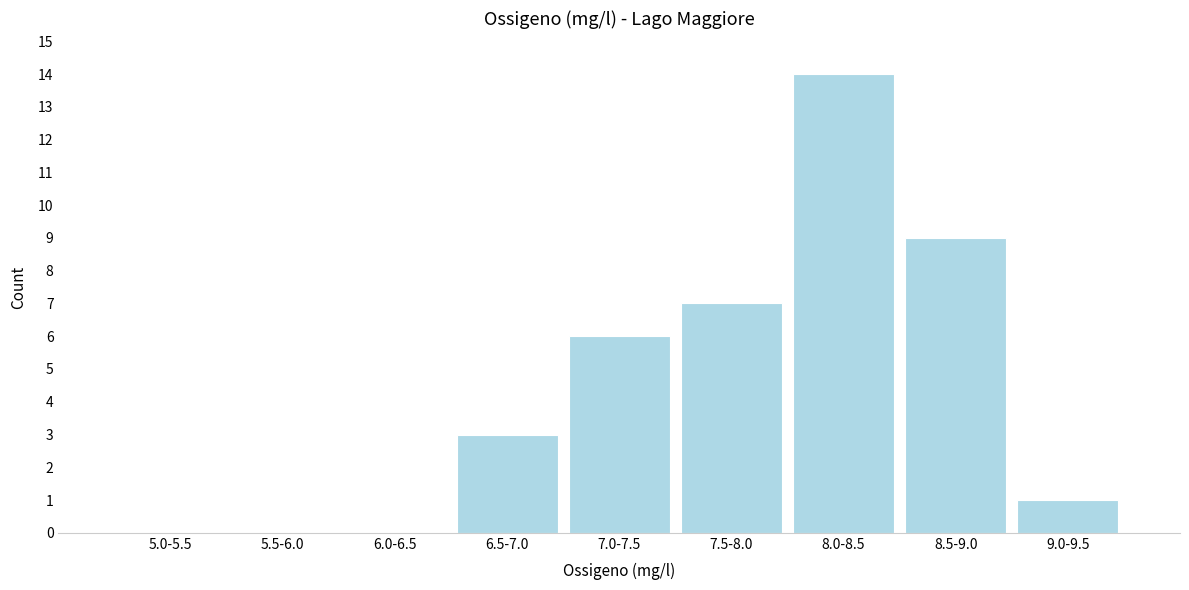

Reading left to right, list all the values displayed in this chart.

5.0-5.5=0	5.5-6.0=0	6.0-6.5=0	6.5-7.0=3	7.0-7.5=6	7.5-8.0=7	8.0-8.5=14	8.5-9.0=9	9.0-9.5=1